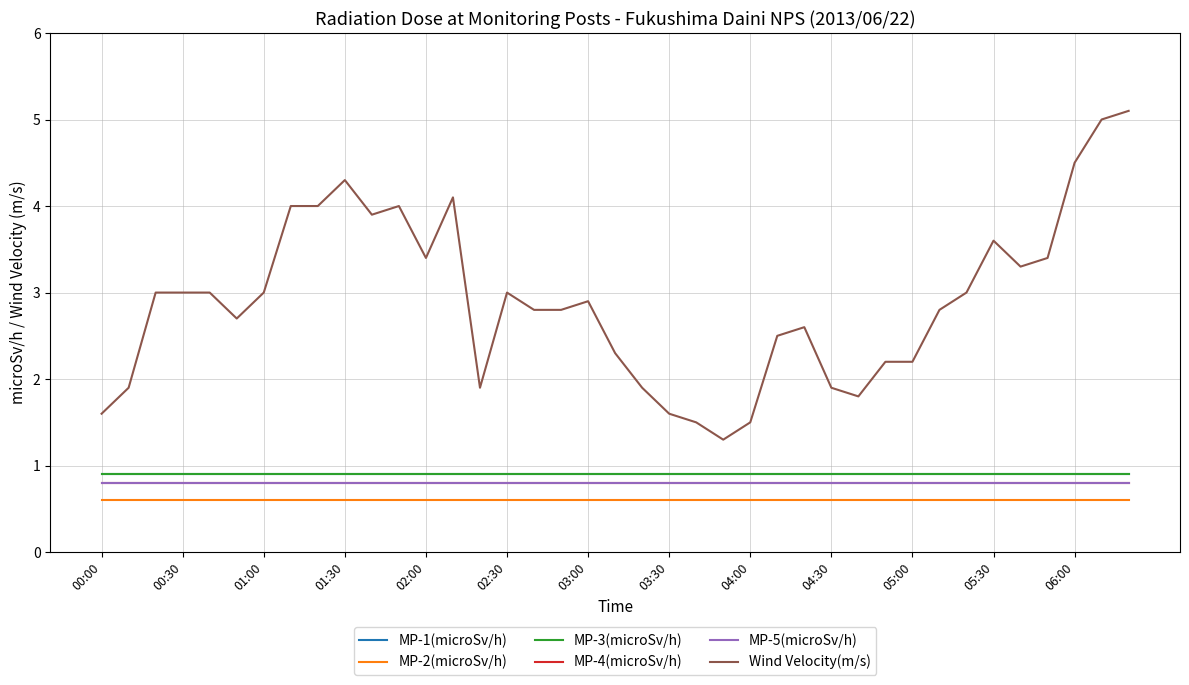

At how many categories does at least one series exceed 4?

5